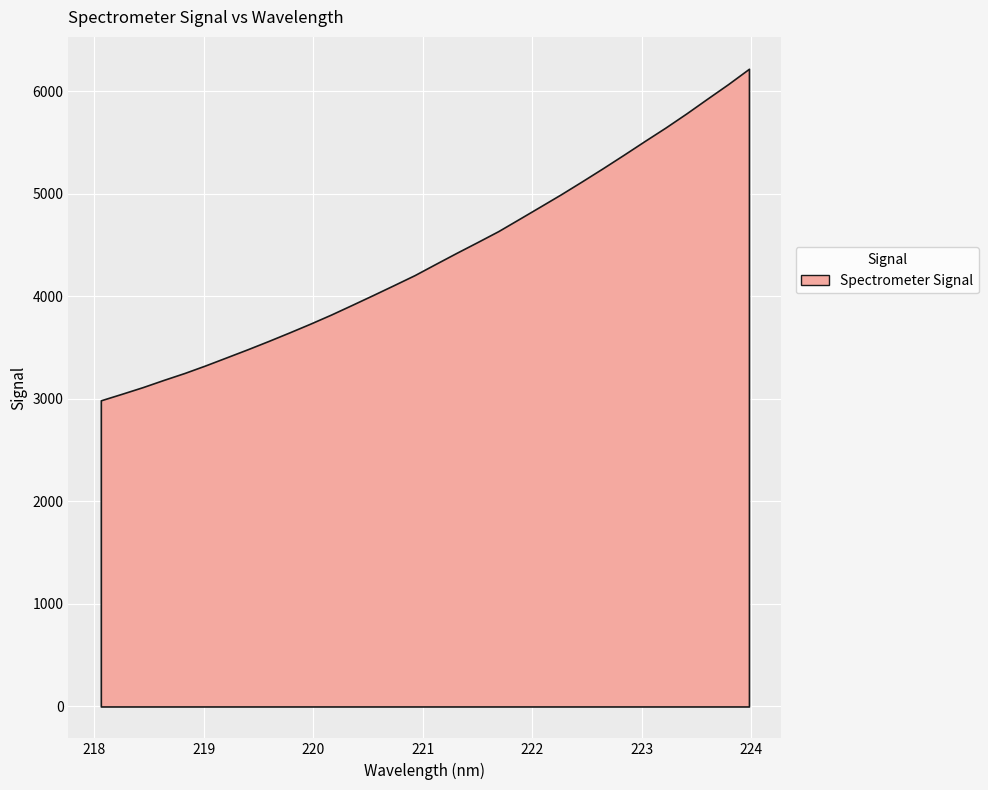

Rank the categories by value from highest to lowest.

223.9802, 223.7895, 223.5987, 223.408, 223.2172, 223.0264, 222.8355, 222.6447, 222.4538, 222.263, 222.0721, 221.8812, 221.6902, 221.4993, 221.3083, 221.1174, 220.9264, 220.7354, 220.5444, 220.3533, 220.1623, 219.9712, 219.7801, 219.589, 219.3979, 219.2067, 219.0156, 218.8244, 218.6332, 218.442, 218.2508, 218.0596